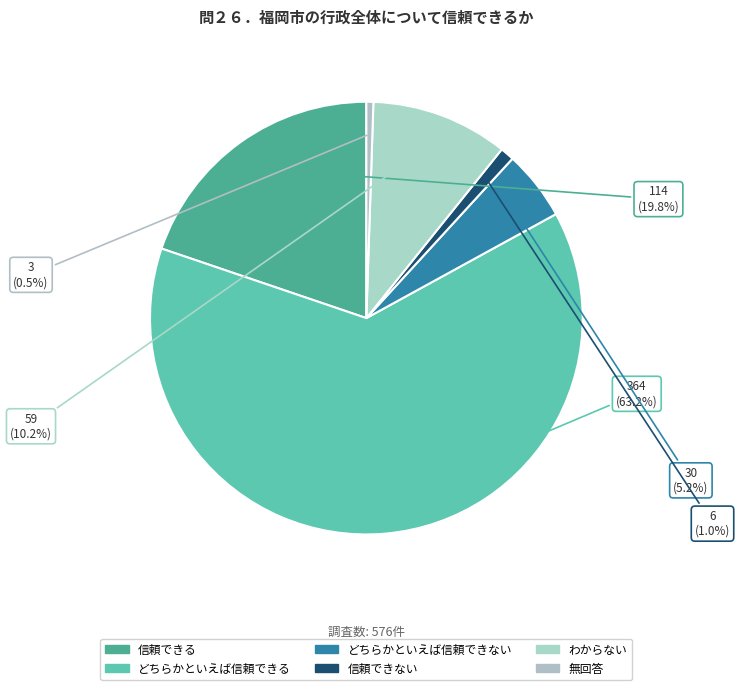

What is the change in value from 信頼できない to 無回答?

-3